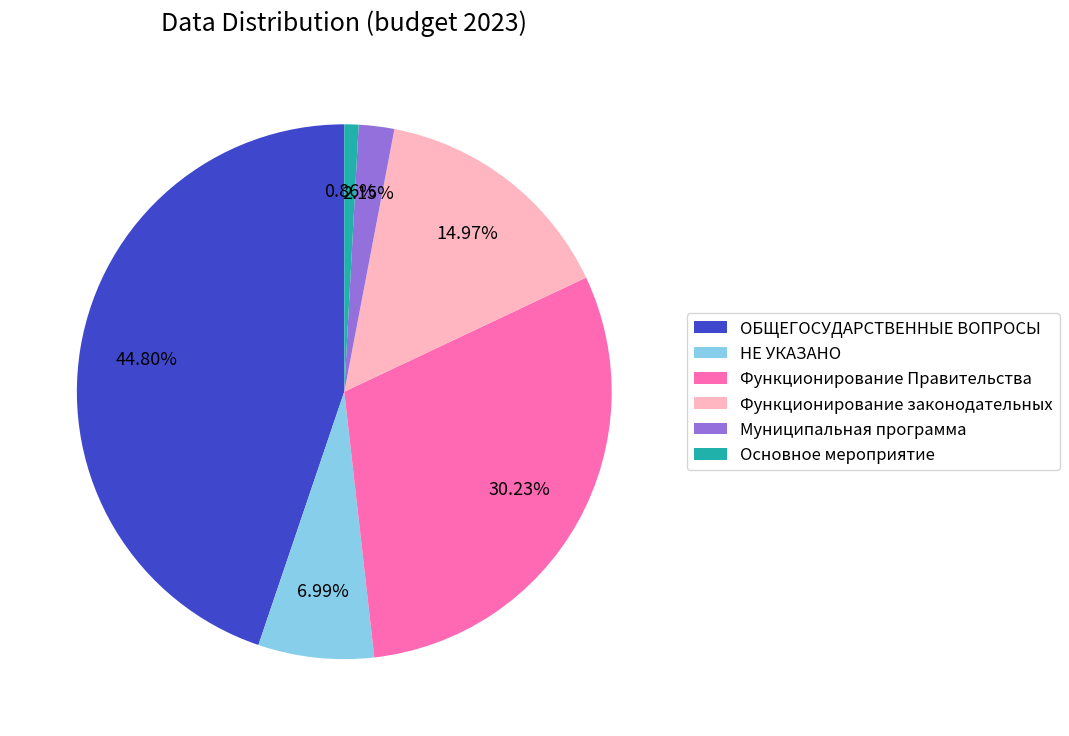

To the nearest percent, what portion does Функционирование законодательных represent?

15%